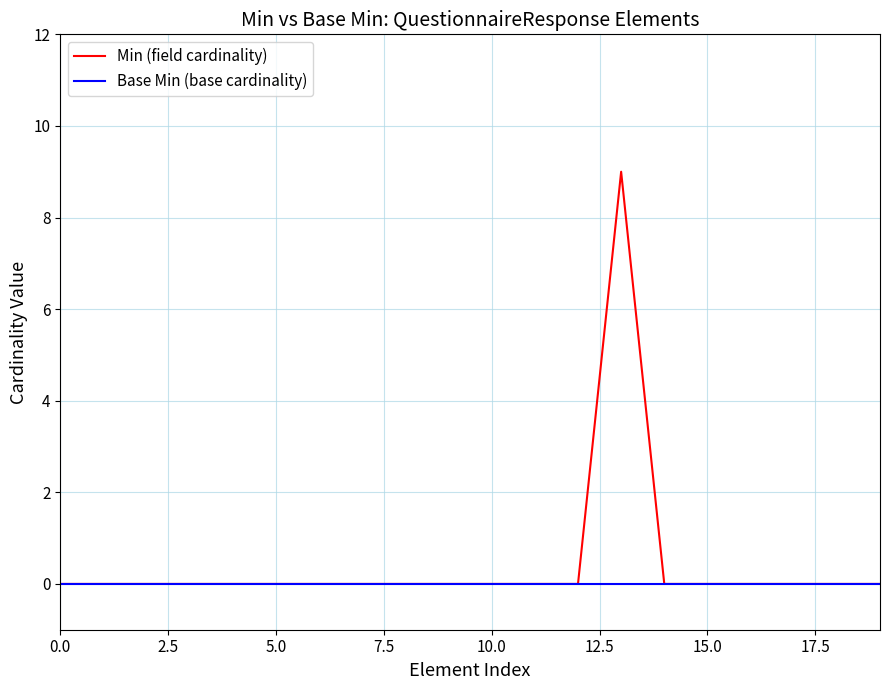

What is the maximum value shown in the chart?

9